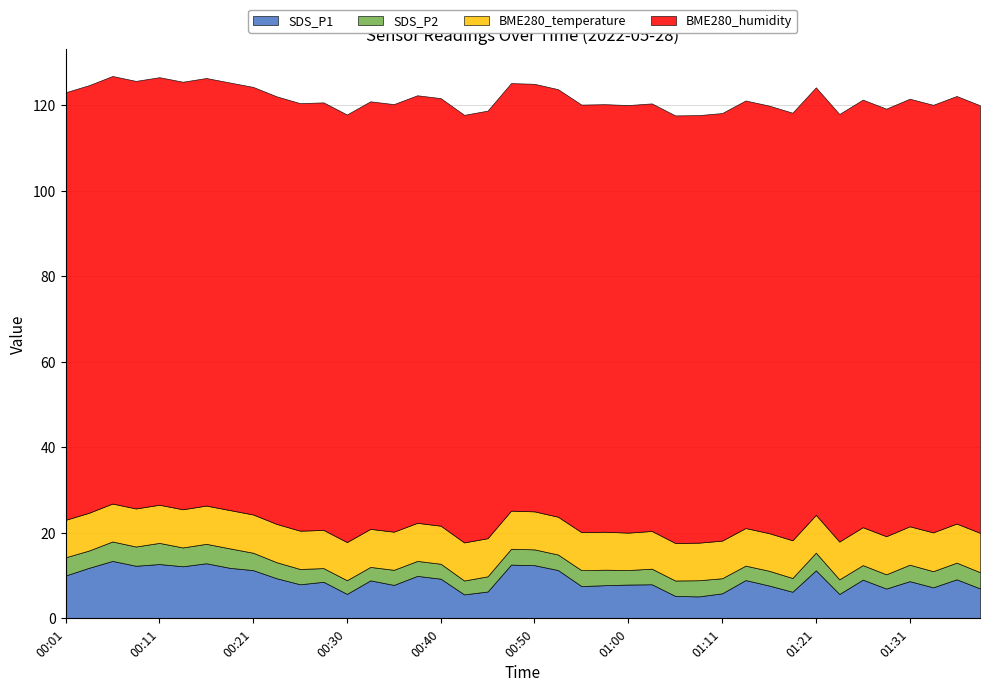

True or false: SDS_P1 has a value of 19.4 at 00:50.

False